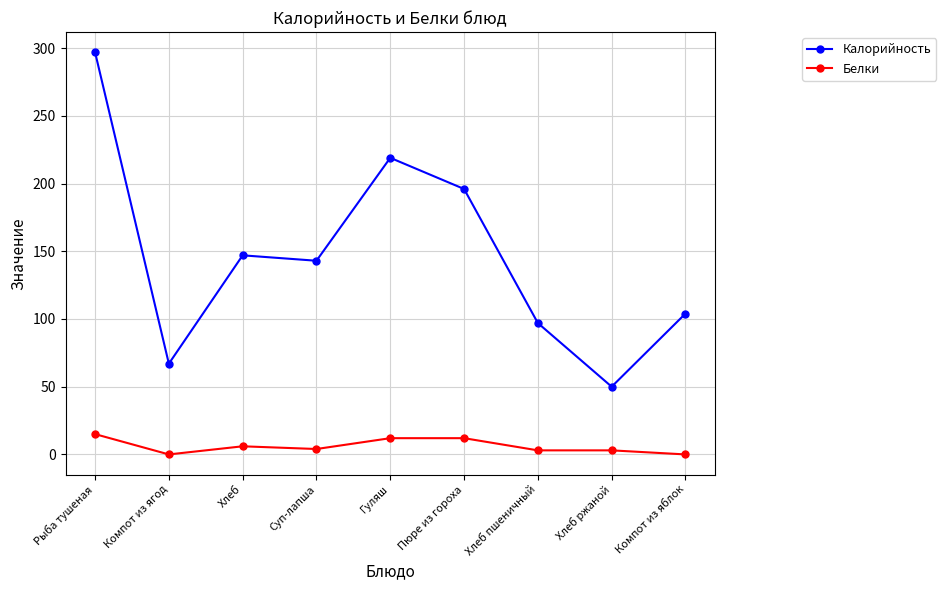

At Пюре из гороха, list the series in order from largest to smallest.

Калорийность, Белки